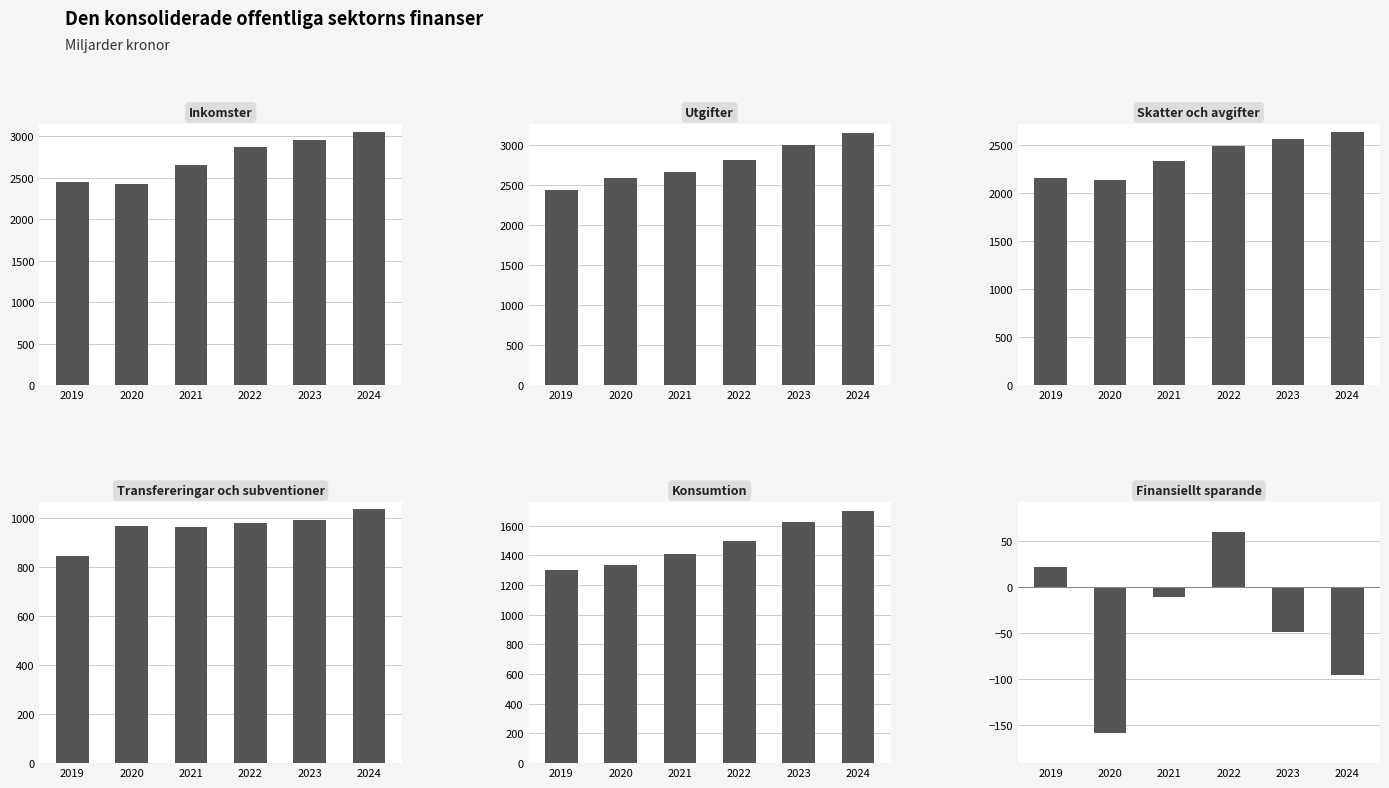

Between 2019 and 2024, which is larger?

2024